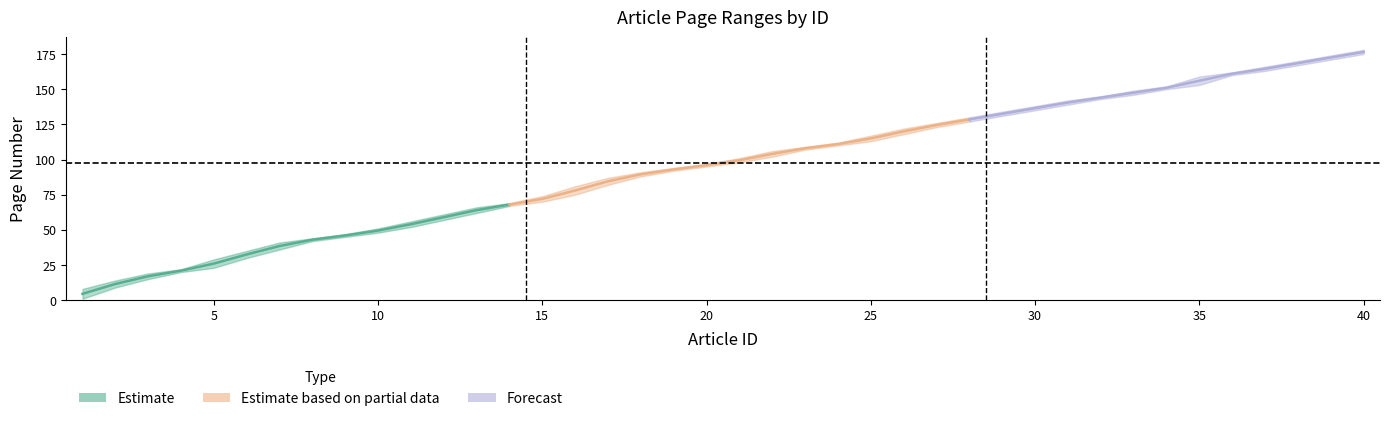

At which category is the sum across all series the highest?

40